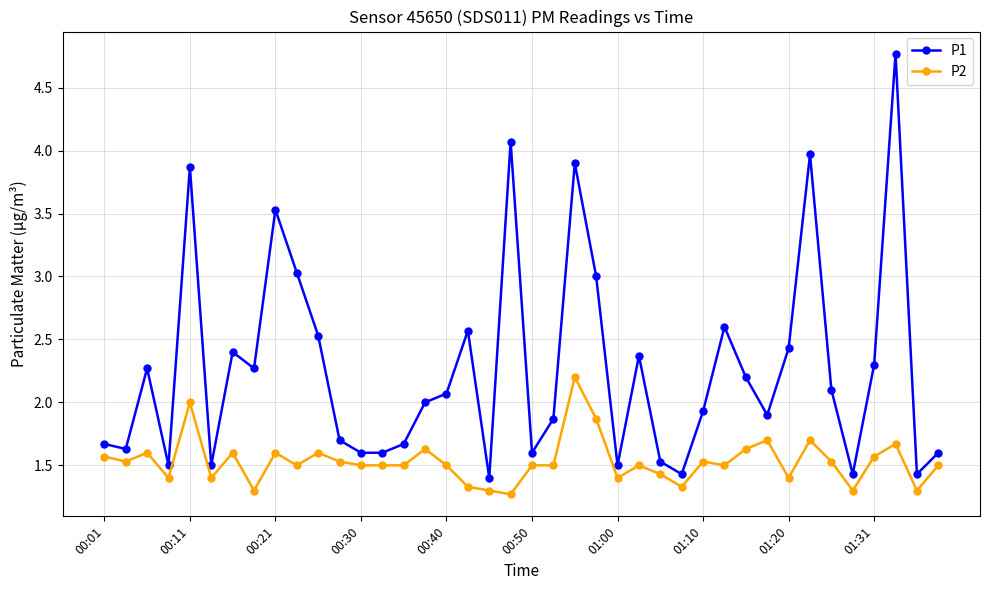

What is the value of the P2 point at the 4th from the left?

1.4